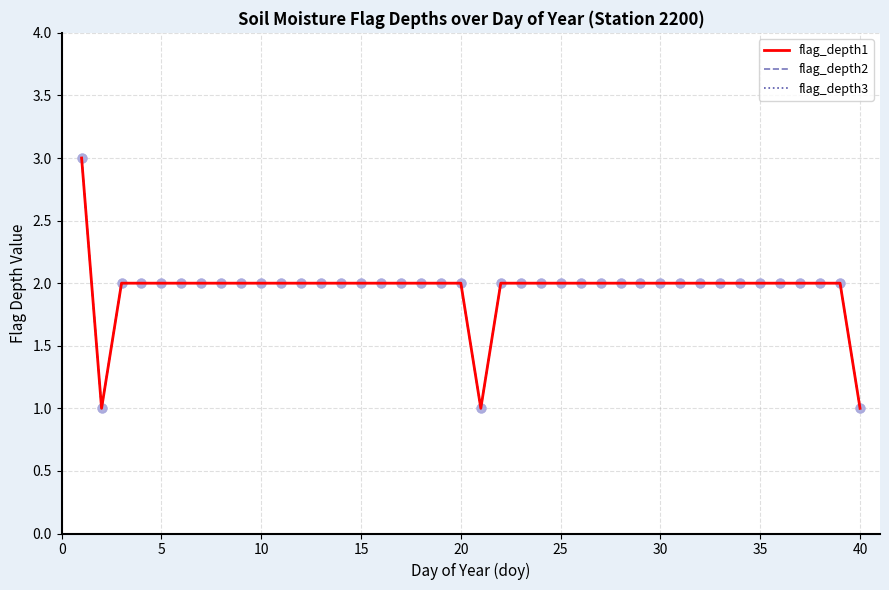

Does the chart have visible grid lines?

Yes